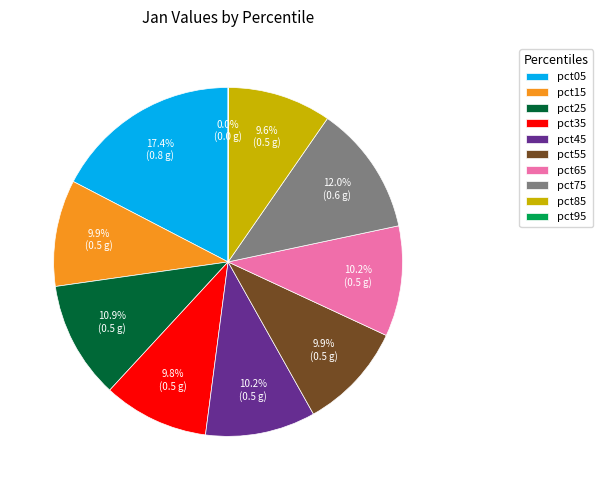

What is the largest slice in the pie chart?

pct05